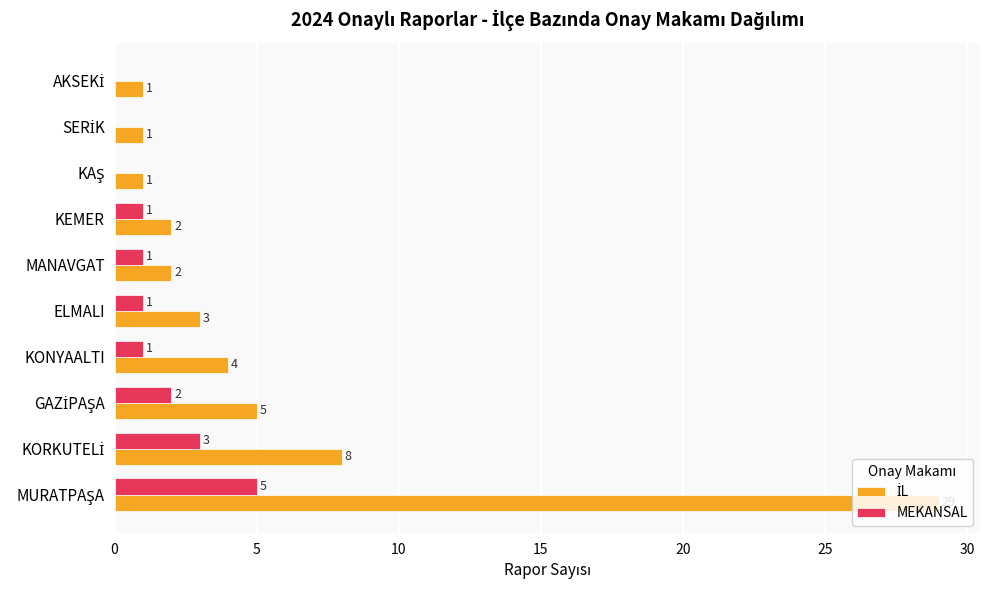

Count the number of categories in the chart.

10